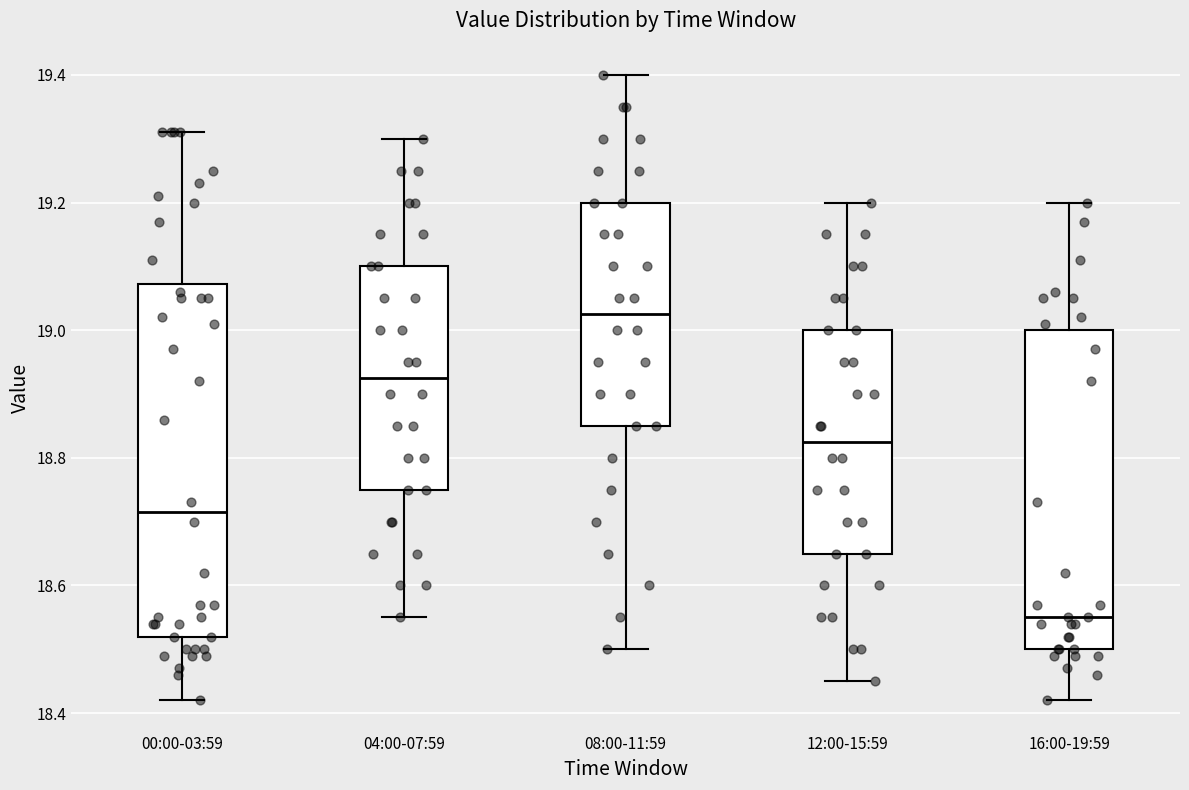

Which box's median line is the lowest?

16:00-19:59